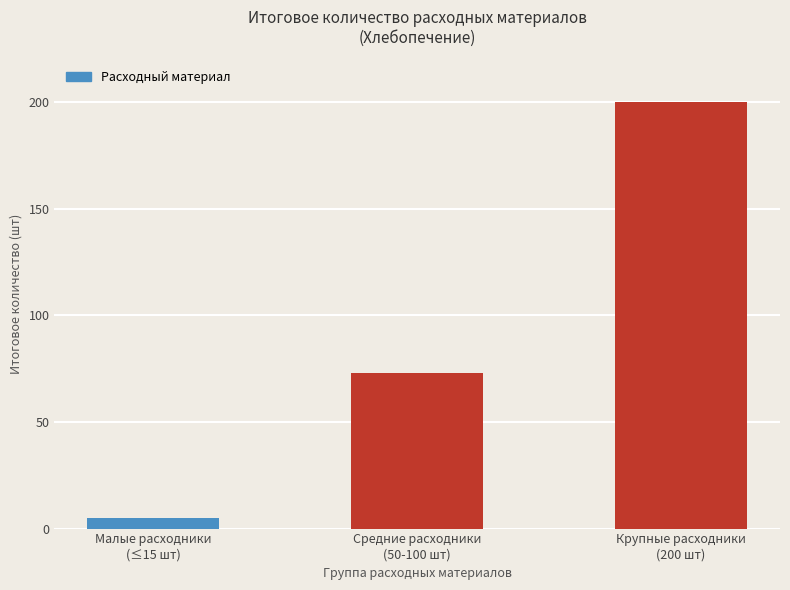

Rank the categories by value from highest to lowest.

Крупные расходники
(200 шт), Средние расходники
(50-100 шт), Малые расходники
(≤15 шт)